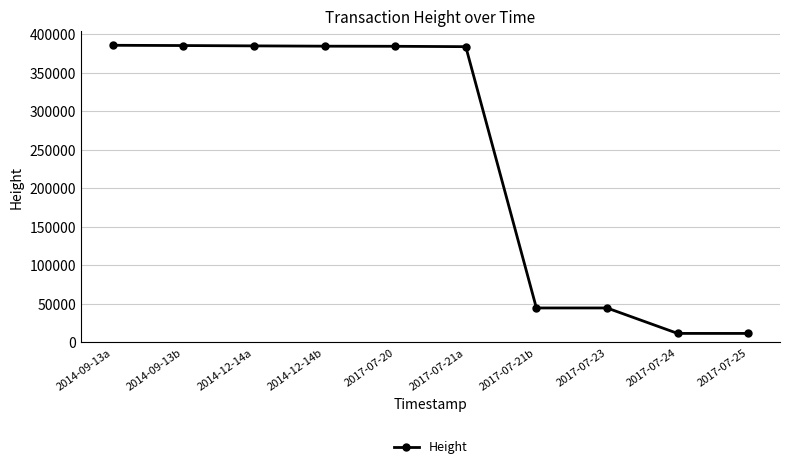

What is the change in value from 2014-09-13b to 2017-07-23?

-340329